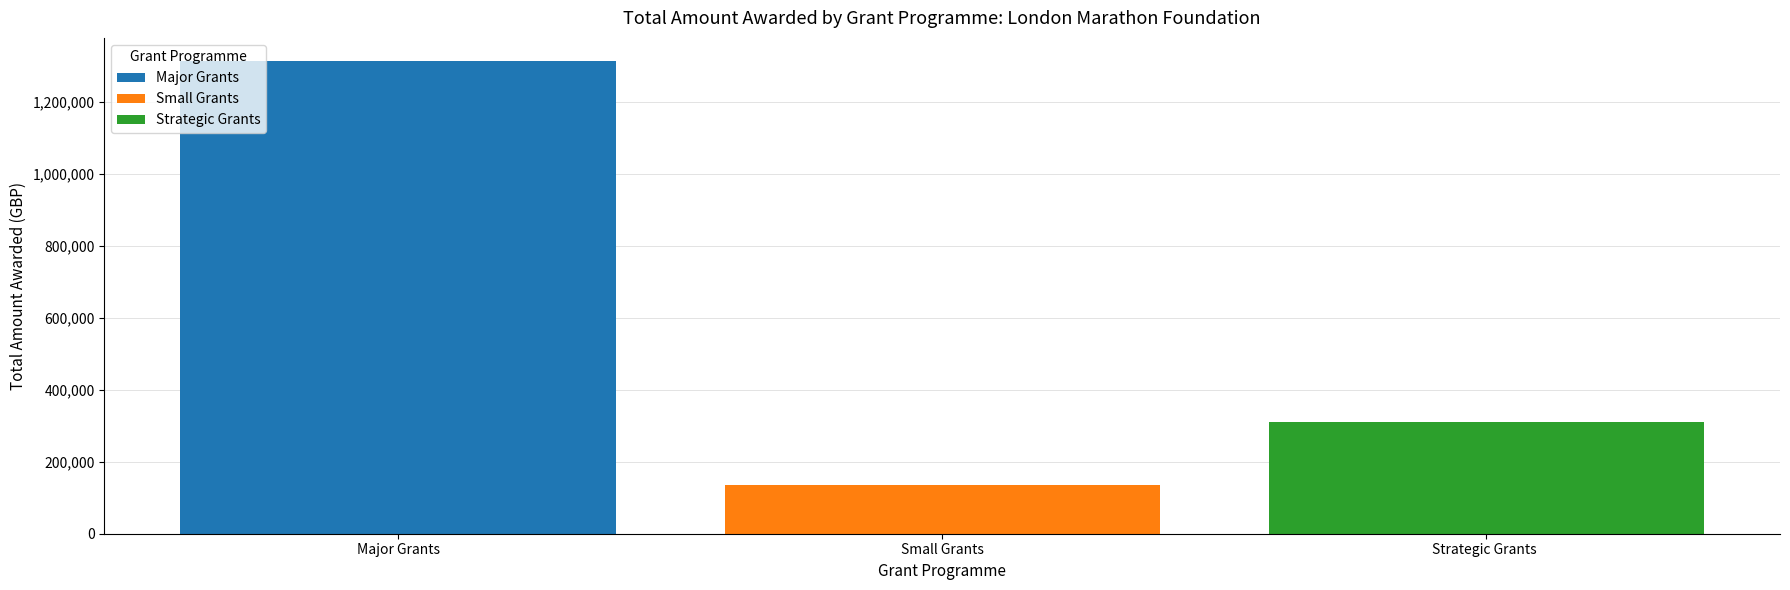

The Strategic Grants series shows -114045 at Major Grants. True or false?

False